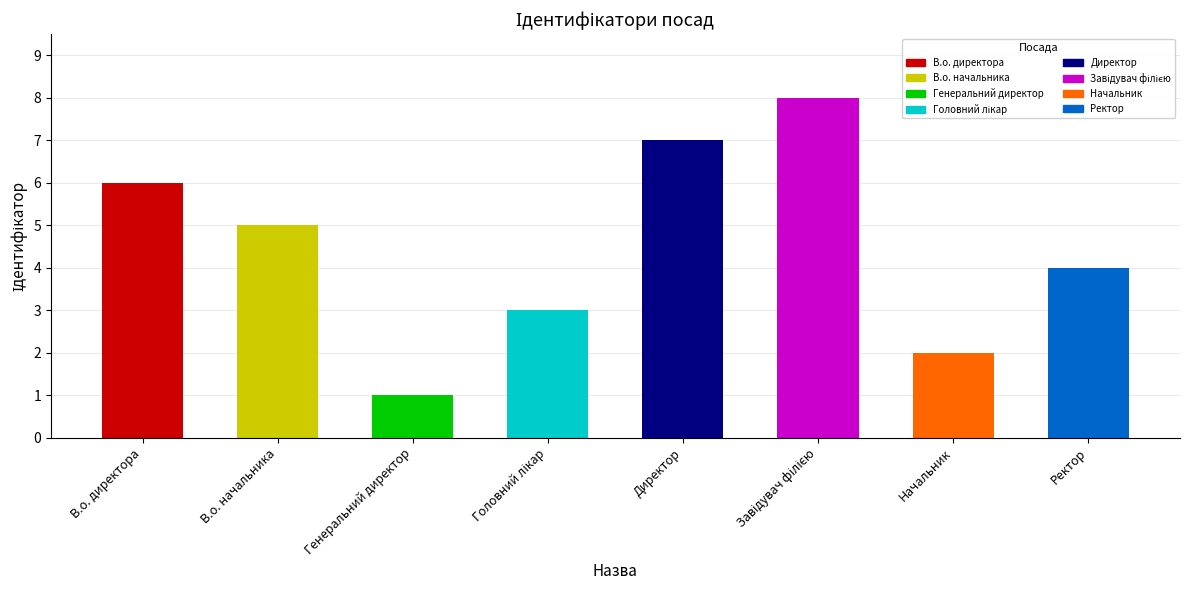

How many values are between 3 and 7?

5